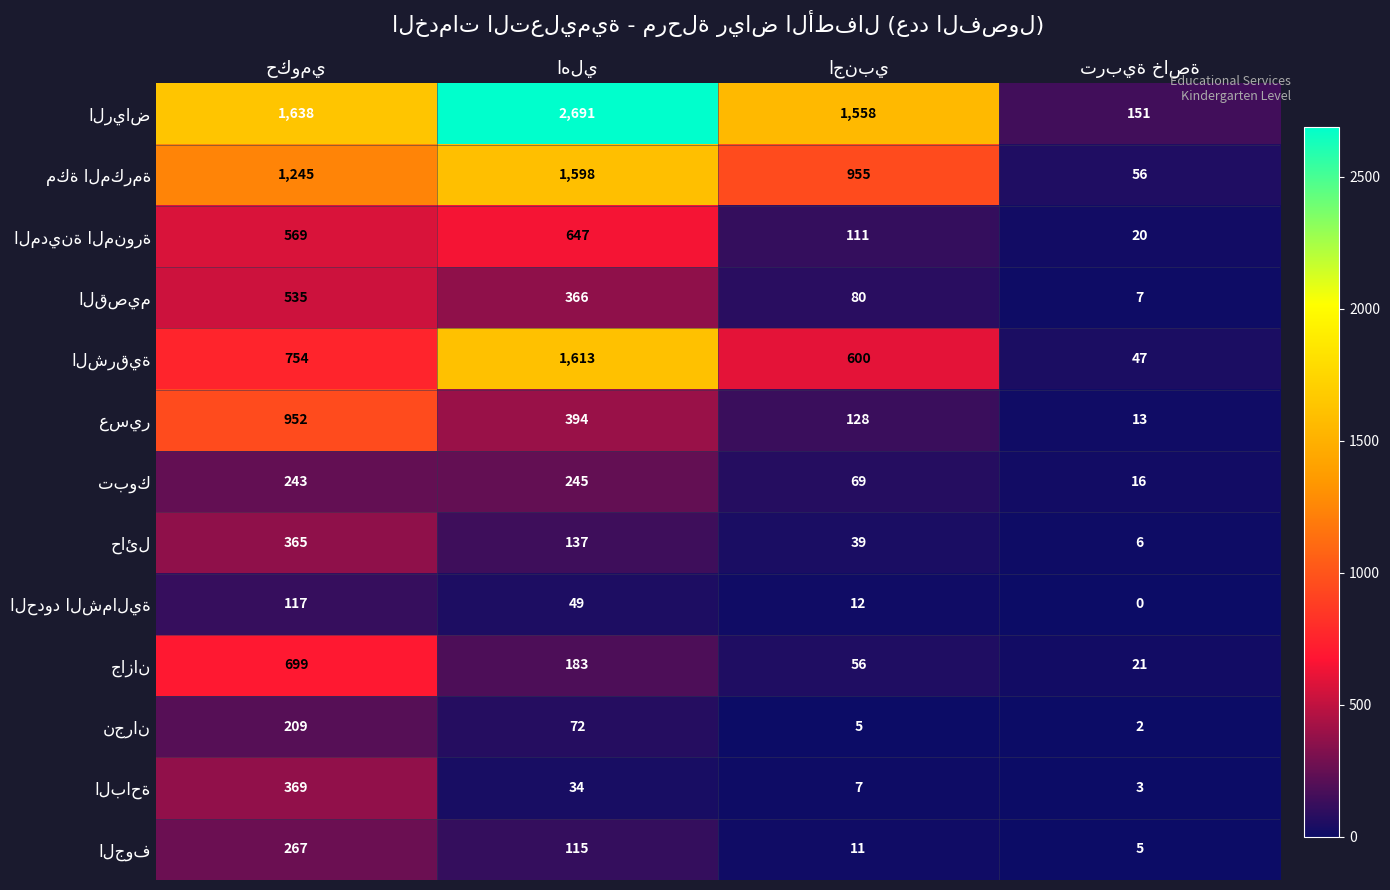

How many distinct data groups are displayed?

13